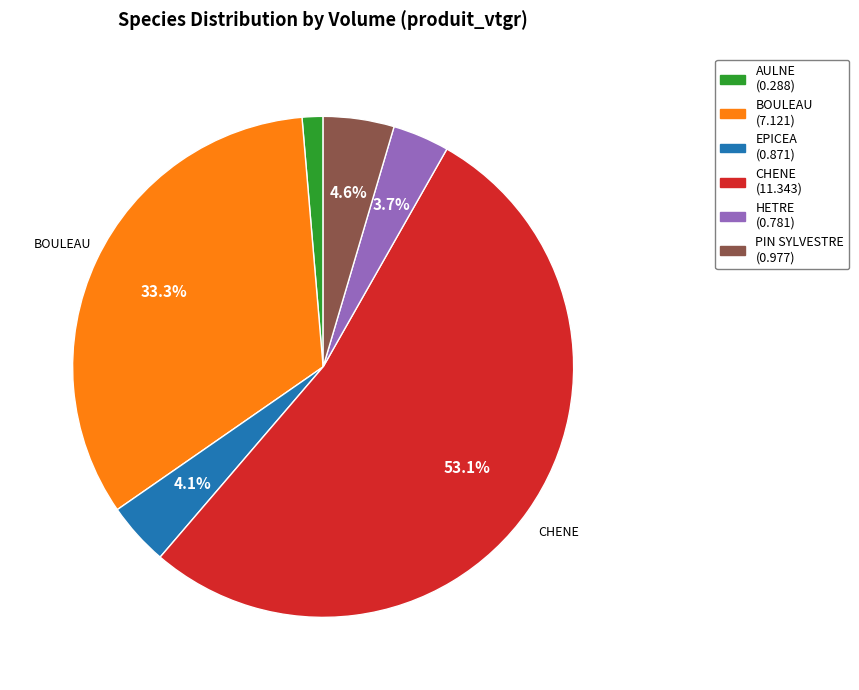

Does any single category account for the majority?

Yes